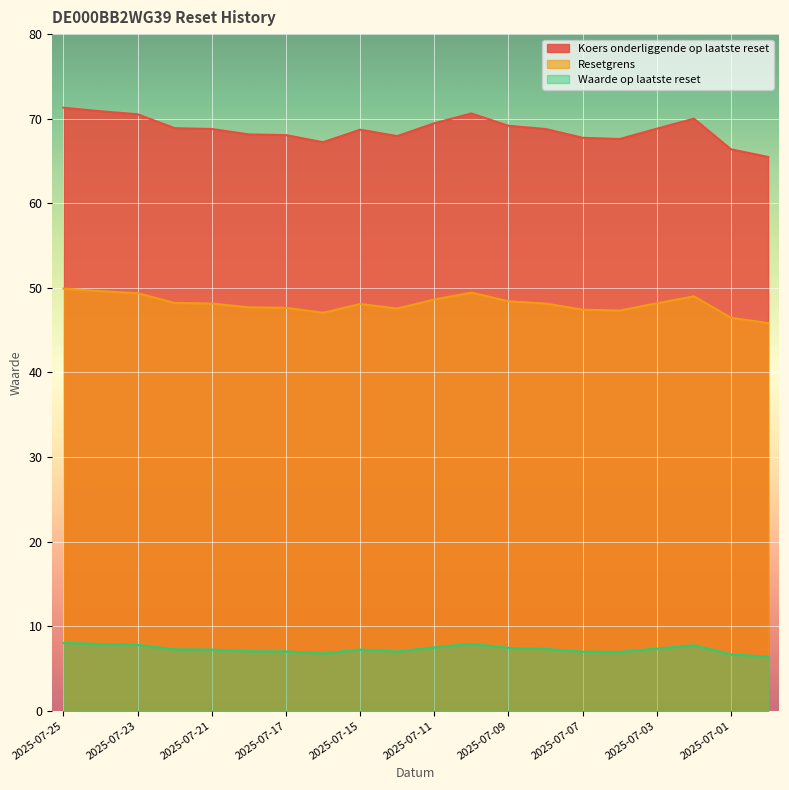

Which series changed the most between 2025-07-24 and 2025-07-07?

Resetgrens